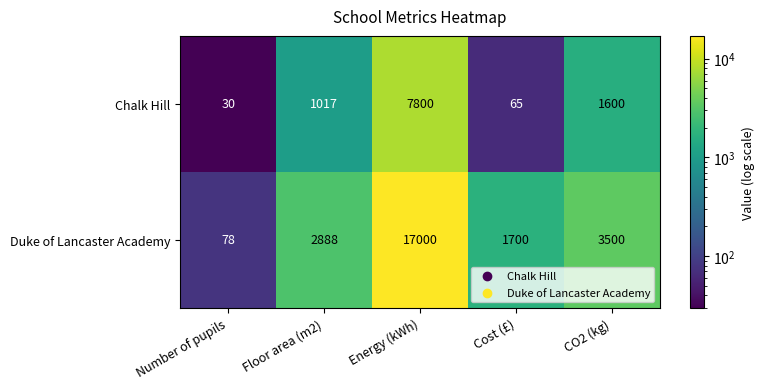

Rank the series by their average value, from lowest to highest.

Chalk Hill, Duke of Lancaster Academy